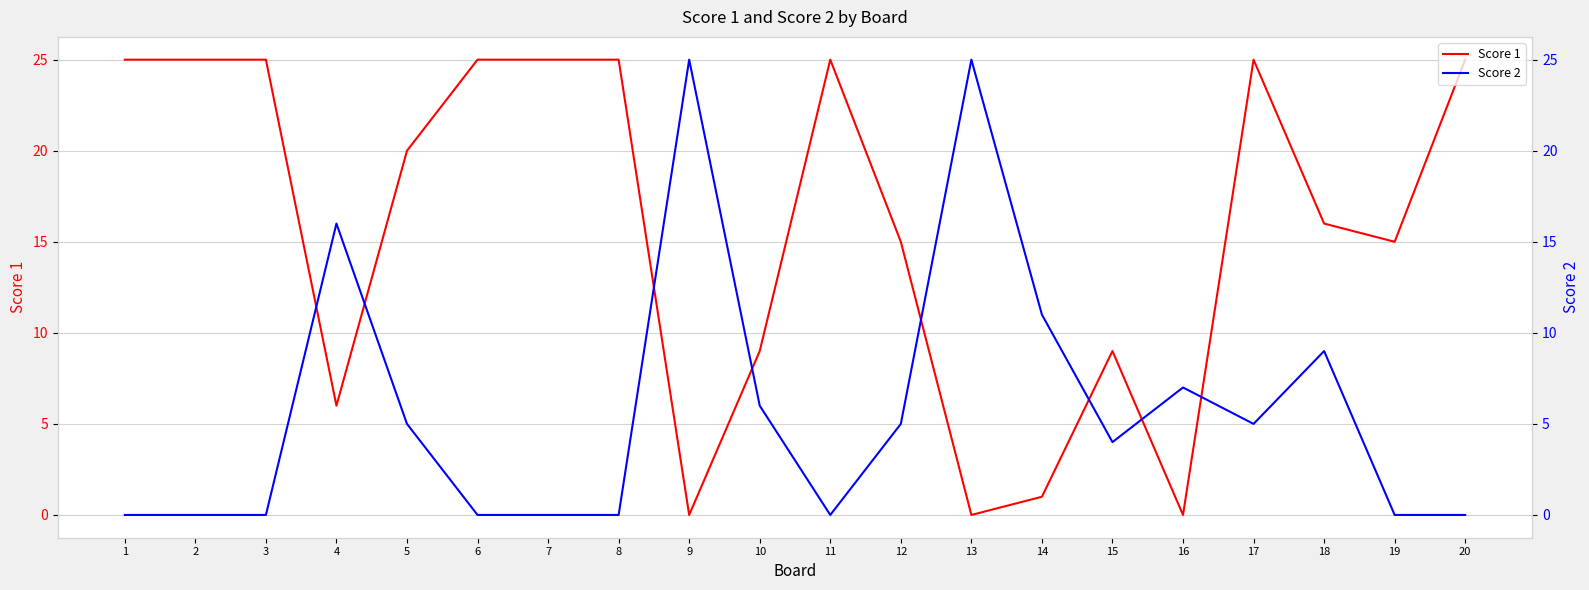

Count the number of data series in this chart.

2